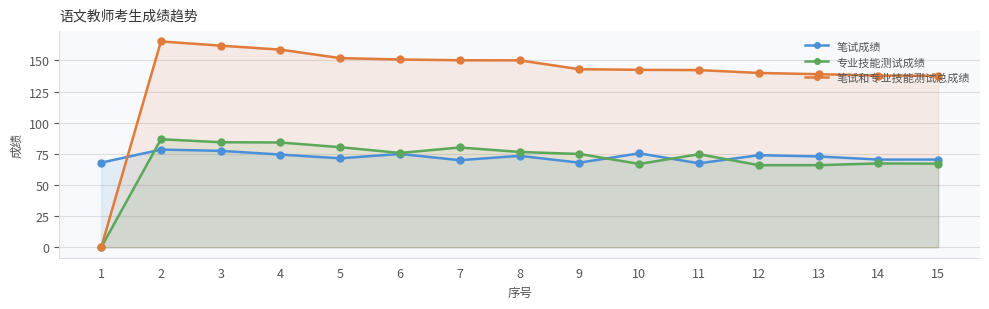

How many series are shown in this chart?

3